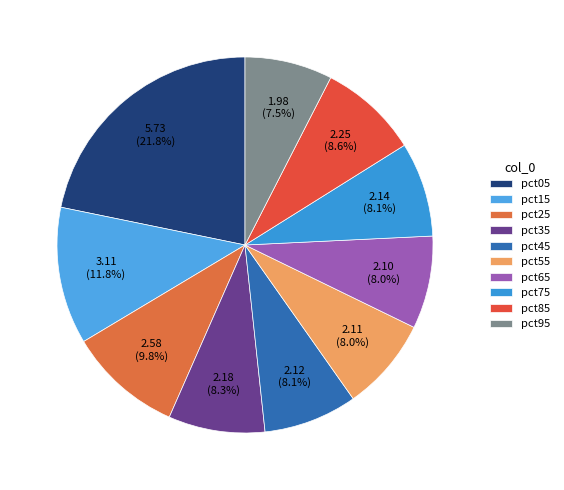

What percentage is NOT represented by pct25?

90.2%